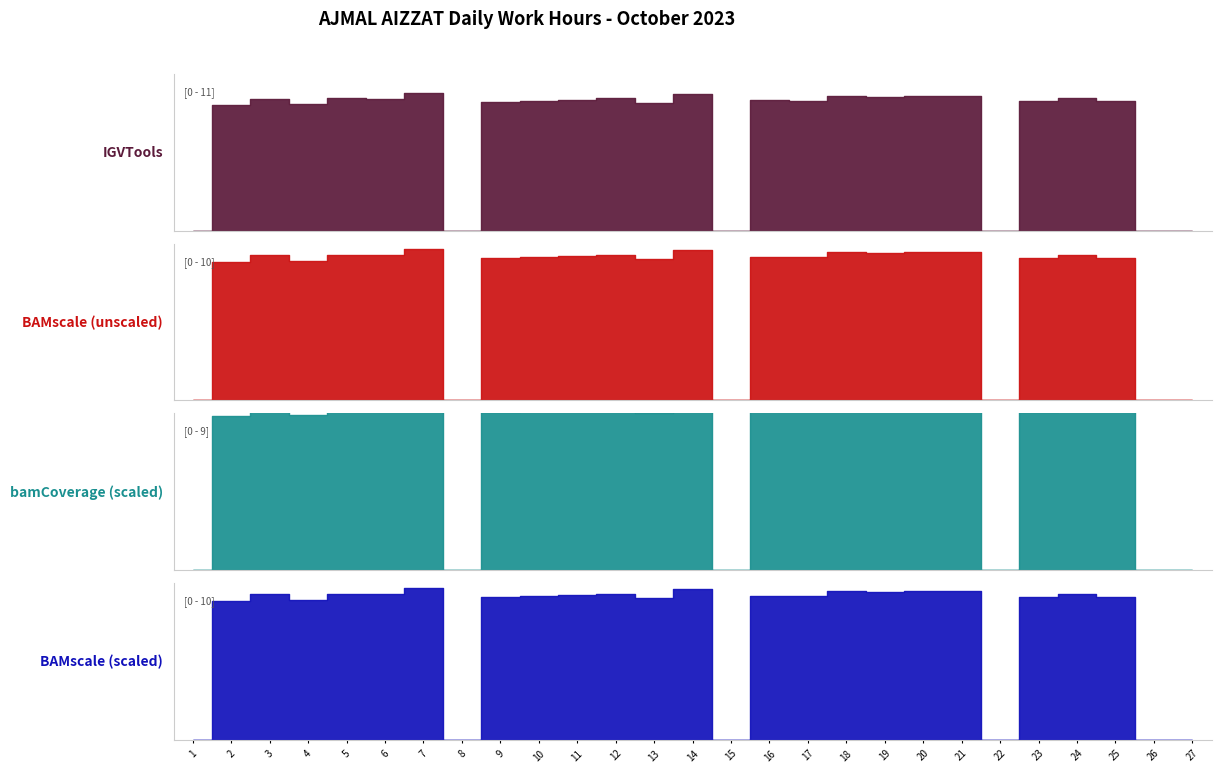

At which label is BAMscale (unscaled) closest to 4?

1